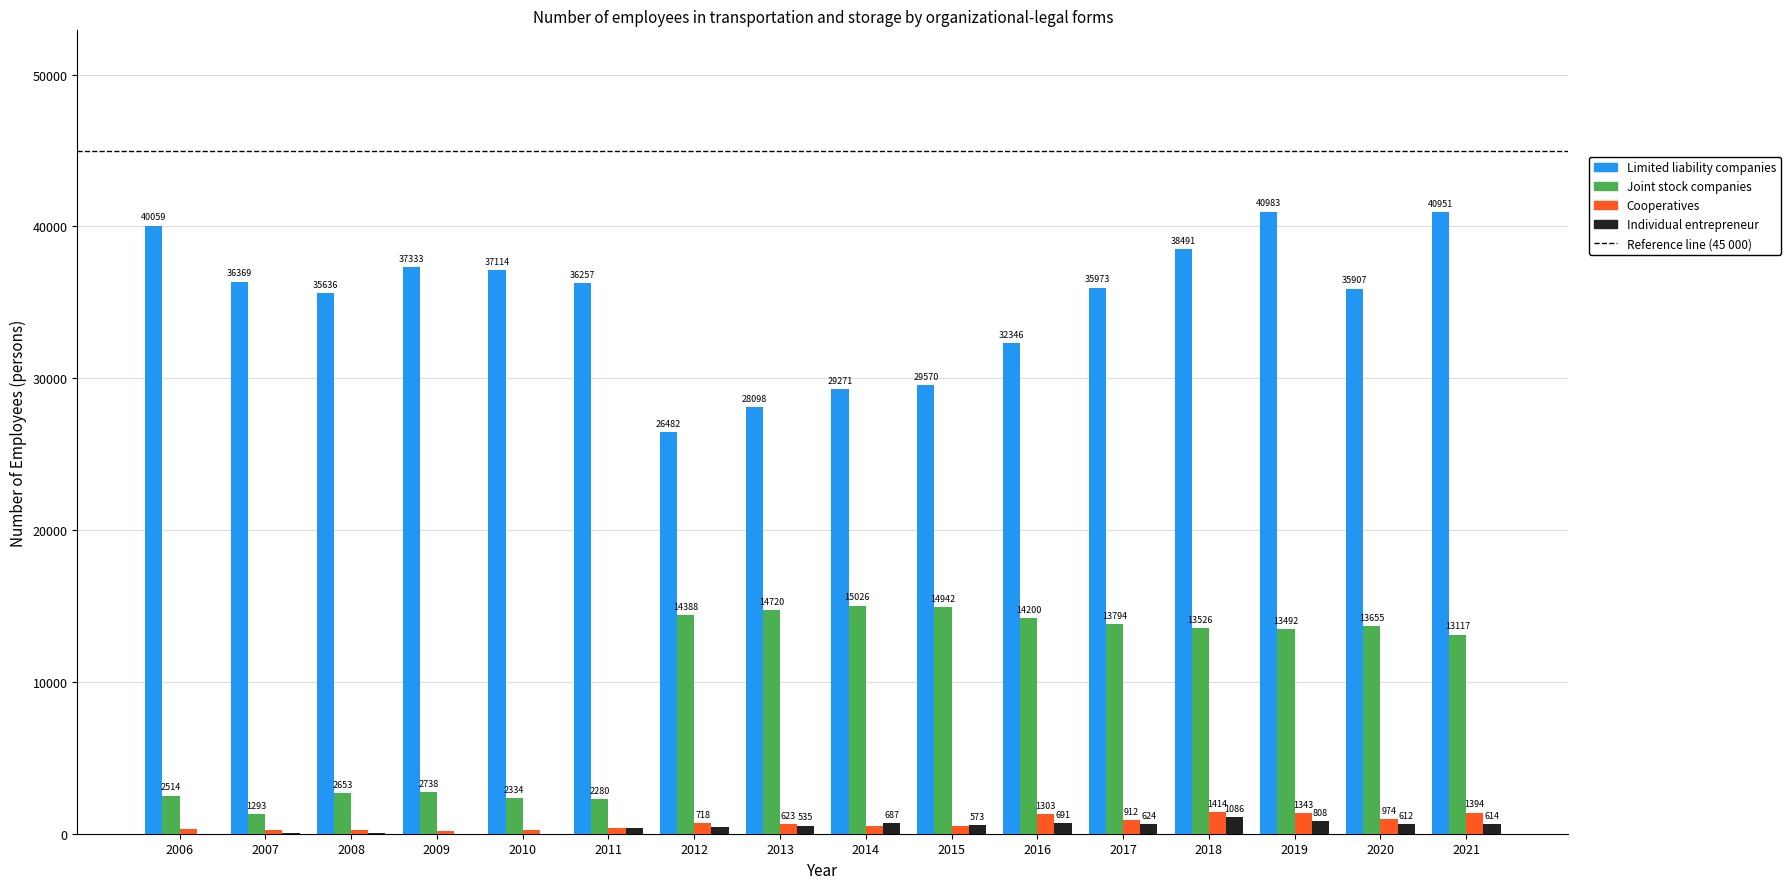

The value of Limited liability companies at 2014 is 51754.0. True or false?

False